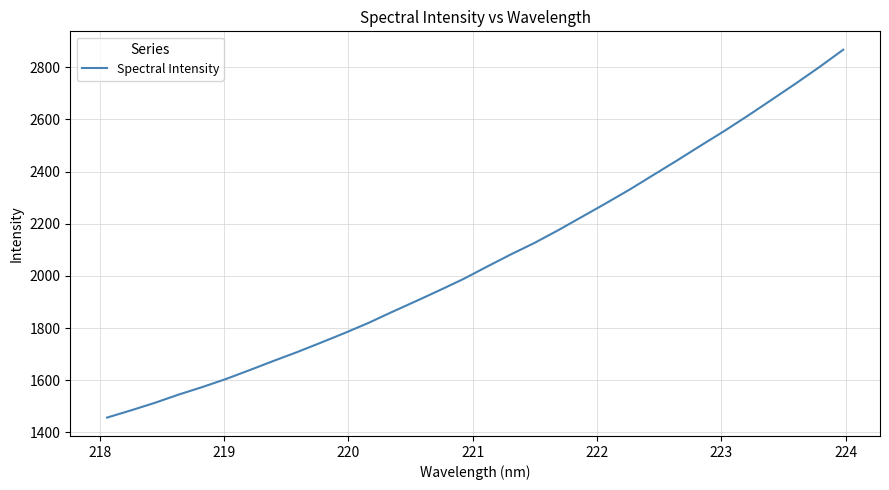

How many lines are shown in the chart?

1